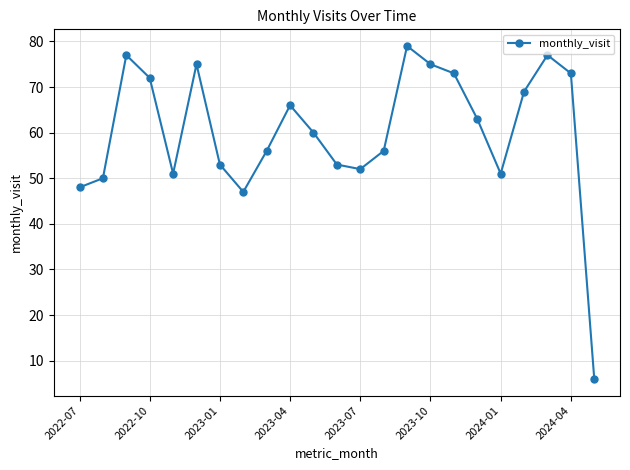

What is the difference between the maximum and minimum values?

73